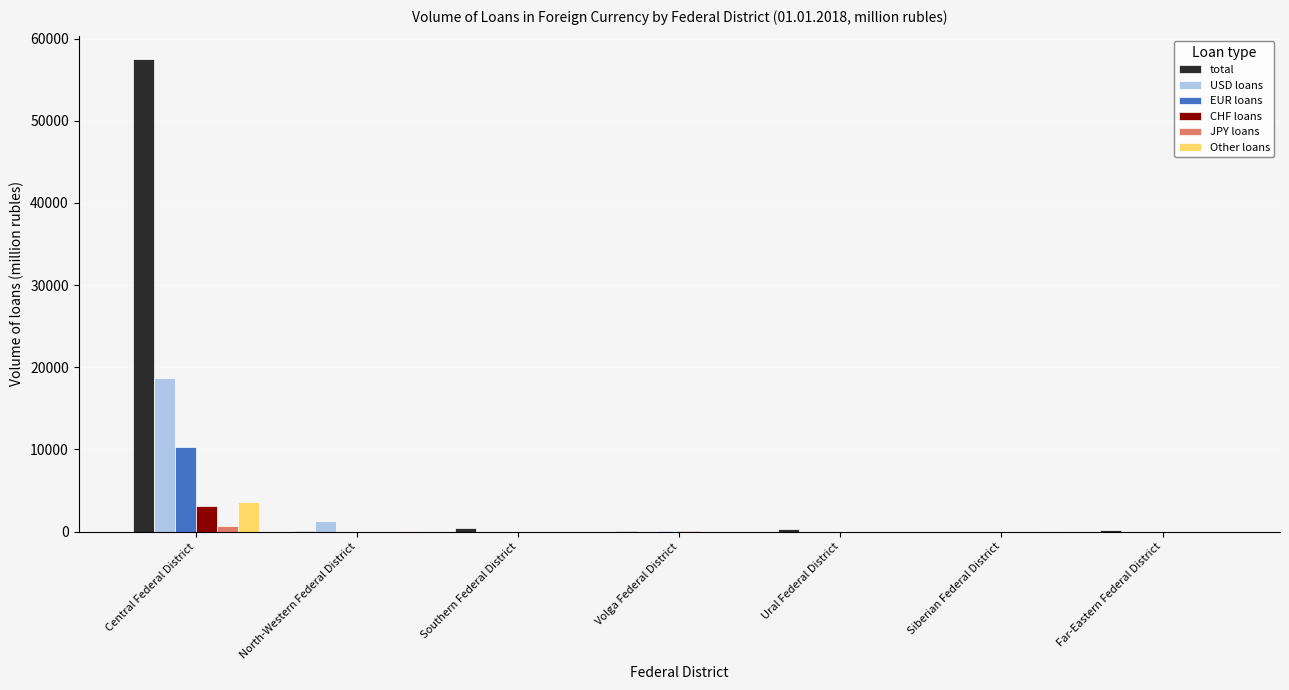

Read the total value at Ural Federal District.

331